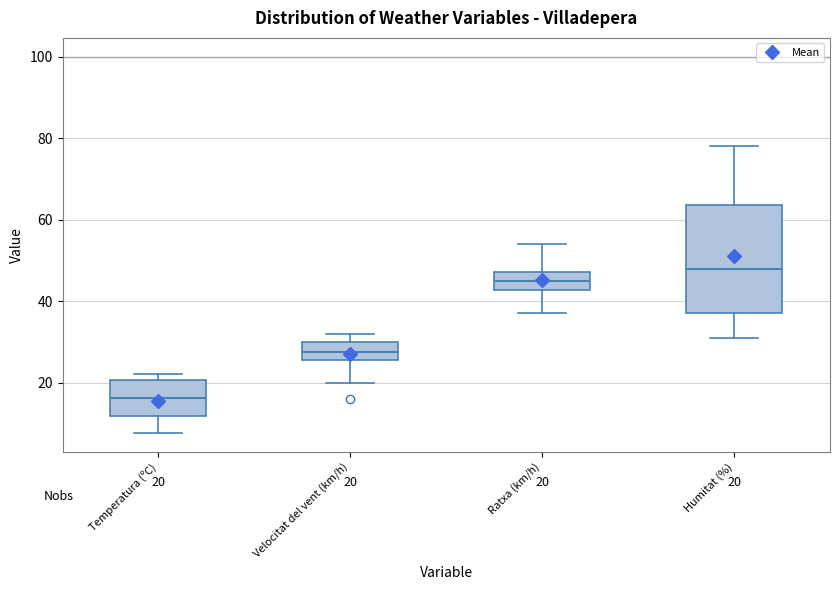

Which box is the tallest, from its lower edge to its upper edge?

Humitat (%)